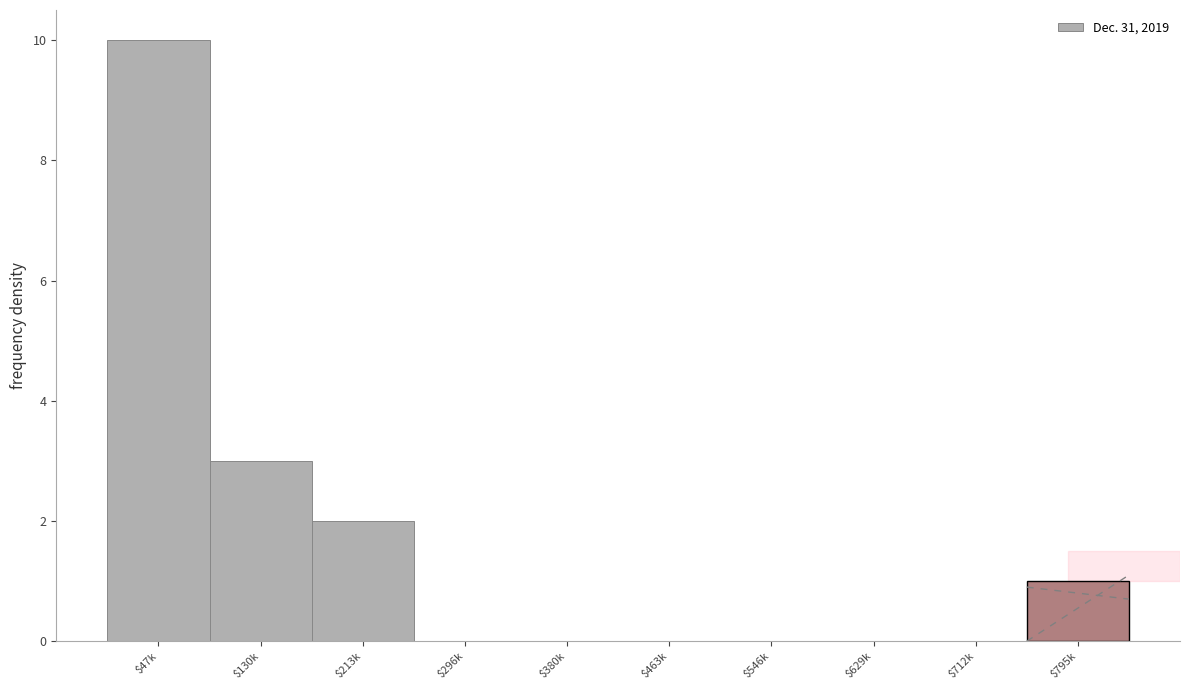

What is the sum of all values?

16